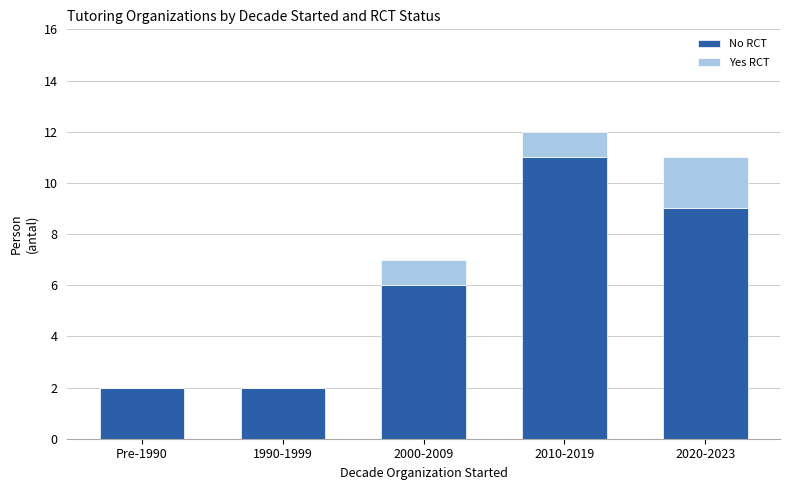

Are the bars grouped side by side (vs. stacked)?

No